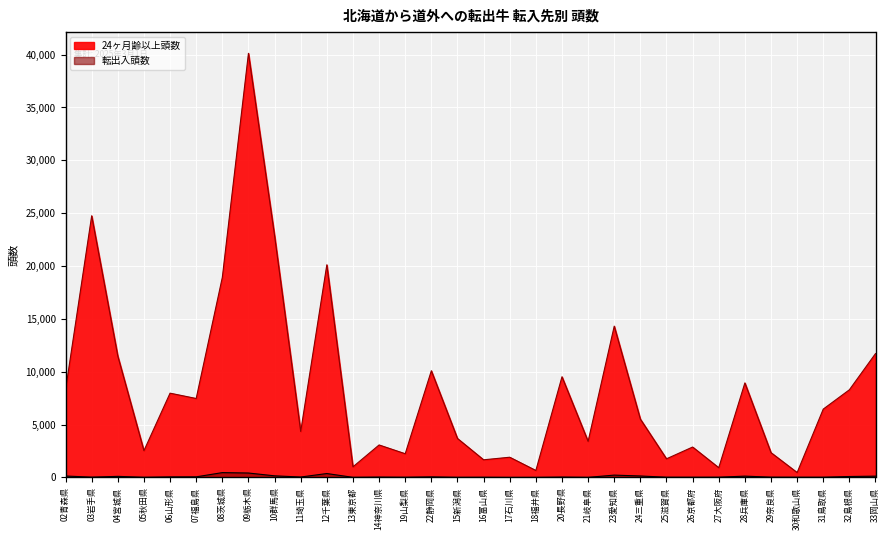

Reading left to right, what are all the values shown in this chart?

24ヶ月齢以上頭数: 8275	24754	11479	2530	7970	7466	18924	40126	22877	4345	20116	1001	3070	2240	10090	3684	1666	1909	655	9521	3410	14313	5516	1760	2874	917	8940	2342	460	6463	8291	11717
転出入頭数: 132	24	99	11	48	53	453	415	149	36	366	7	29	14	50	7	12	0	2	30	6	217	135	17	14	18	121	22	15	15	85	119